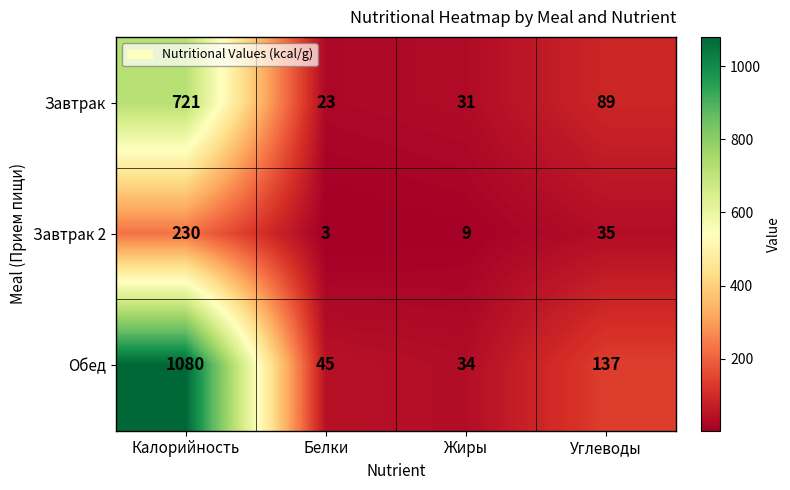

What is the smallest value displayed?

3